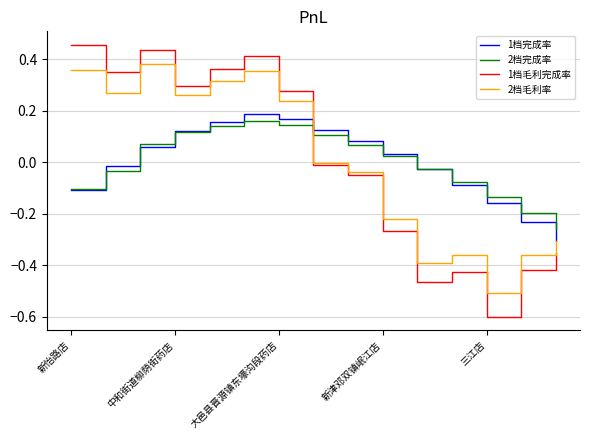

Which series has the widest spread of values?

1档毛利完成率